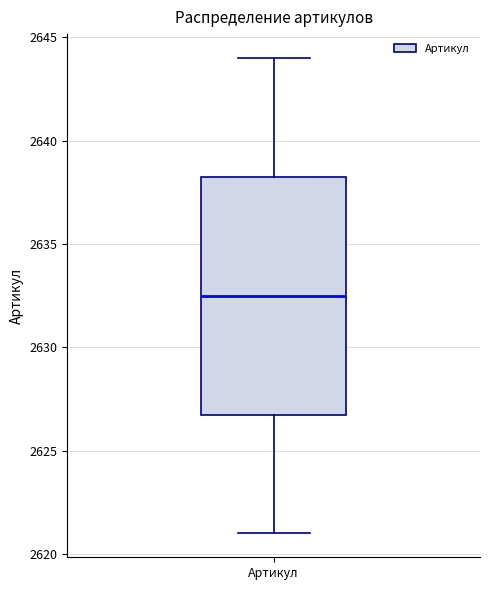

Read this box plot against the y-axis: the position of the median line, the range covered by the box, and the ends of both whiskers. The values are not printed on the chart, so give them approximately, as read against the axis.

median 2632.5, box 2627.0 to 2638.5, whiskers 2621.0 to 2644.0